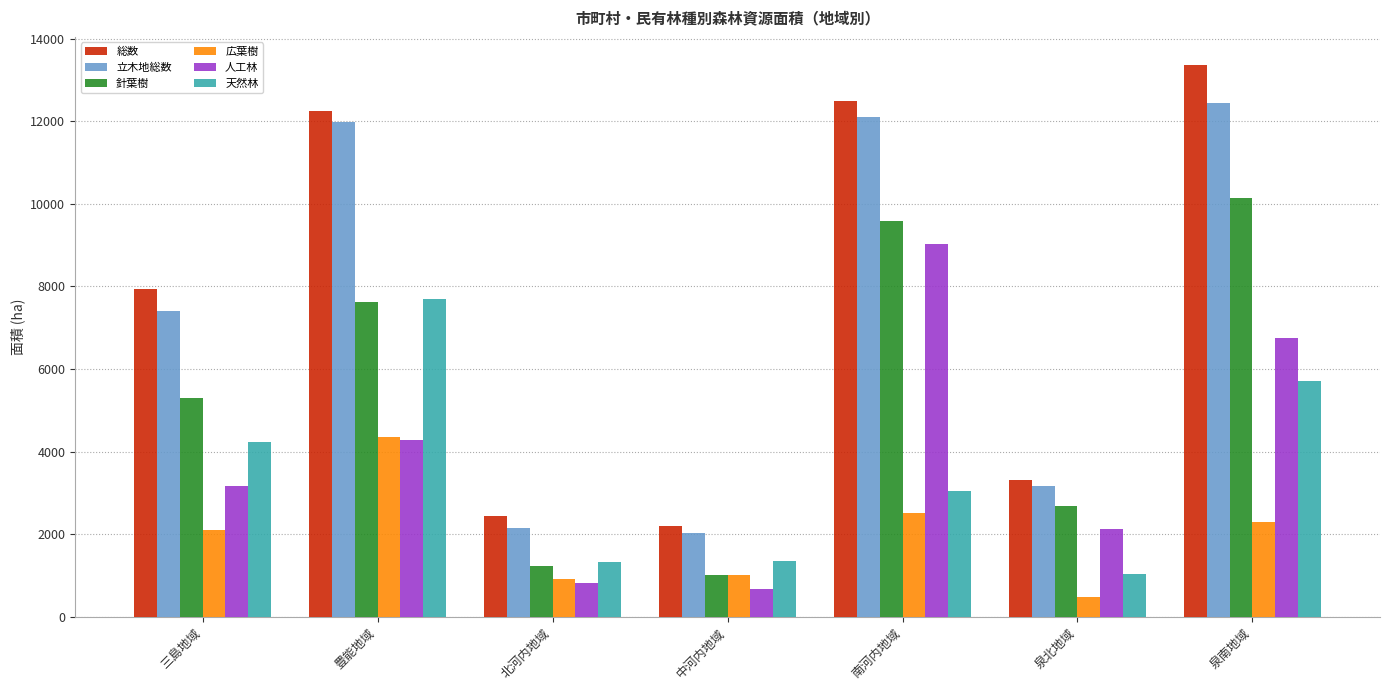

Which series has the widest spread of values?

総数